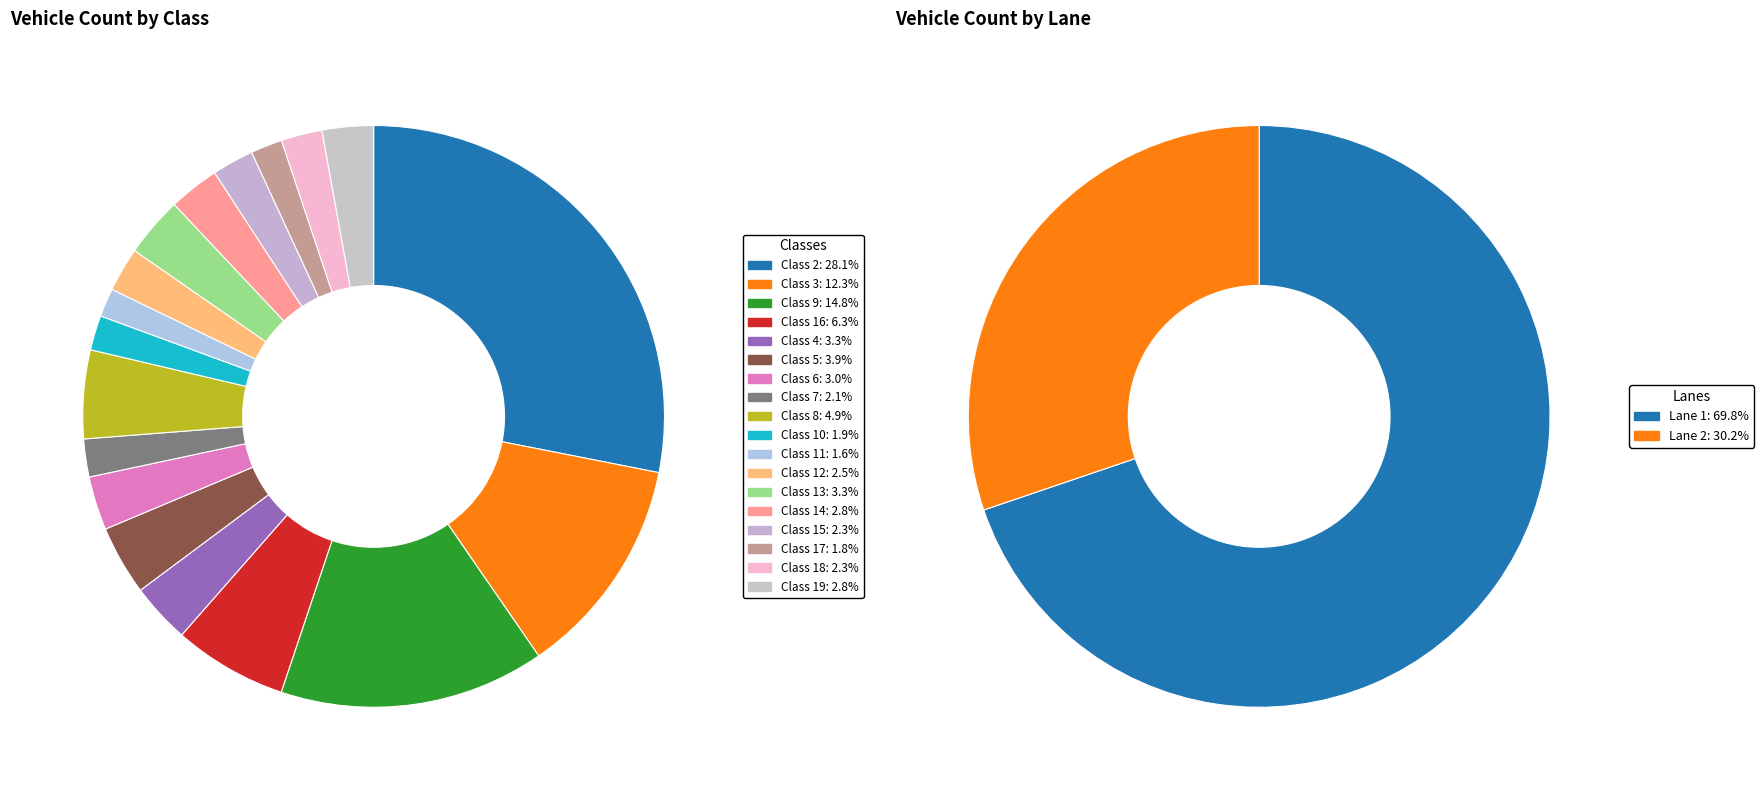

What percentage is NOT represented by Class 6?

97.0%